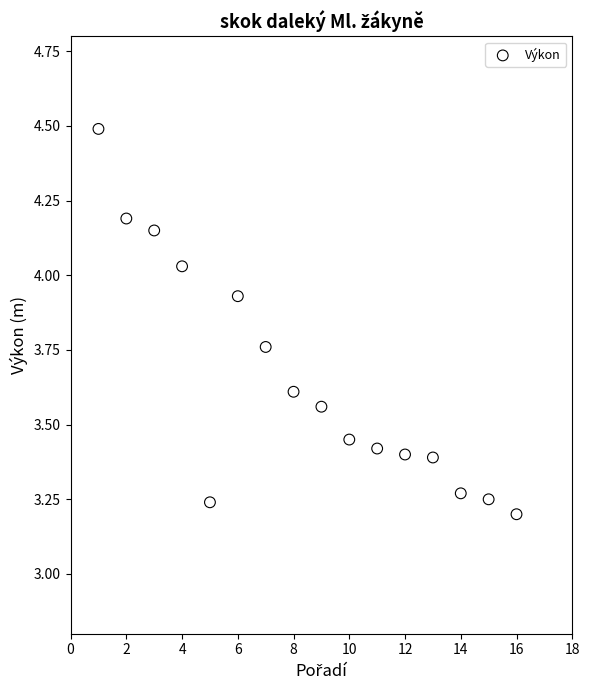

What is the range of Y values (max minus min)?

1.3